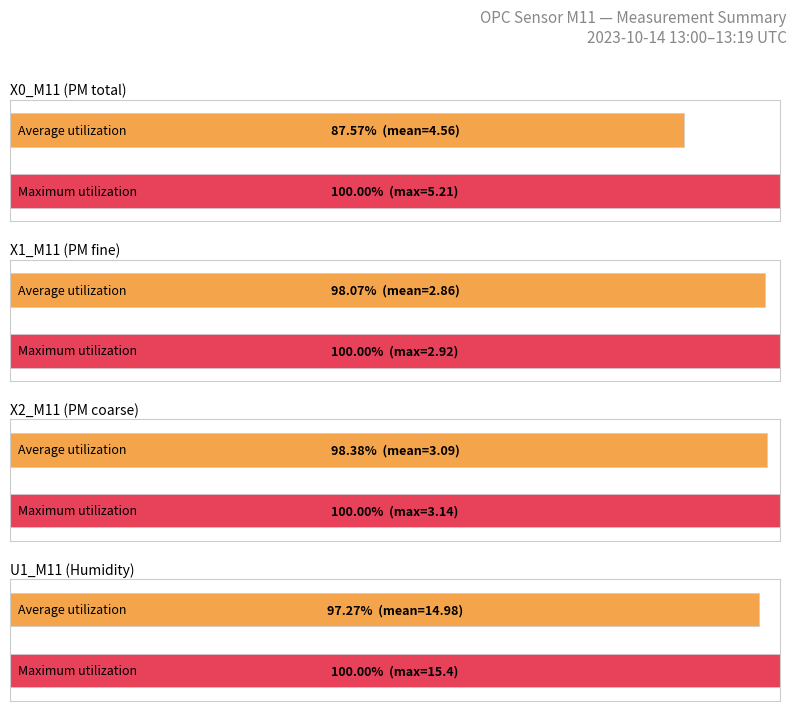

Is the value of X0_M11 at 13:04 greater than the value of U1_M11 at 13:04?

No